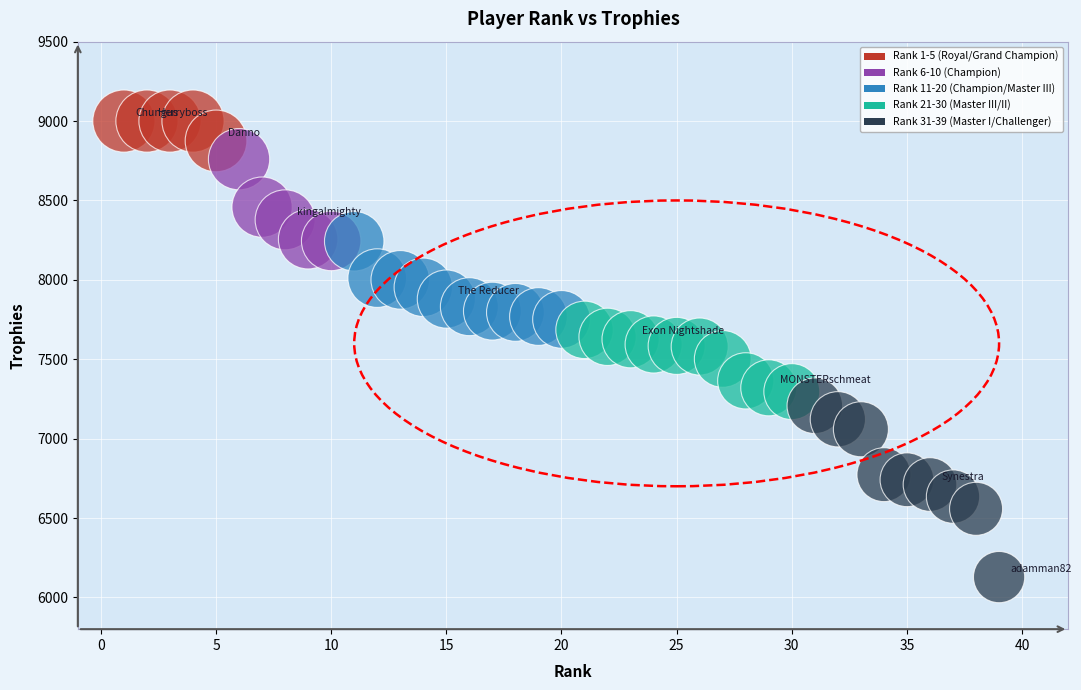

What is the range of X values (max minus min)?

38